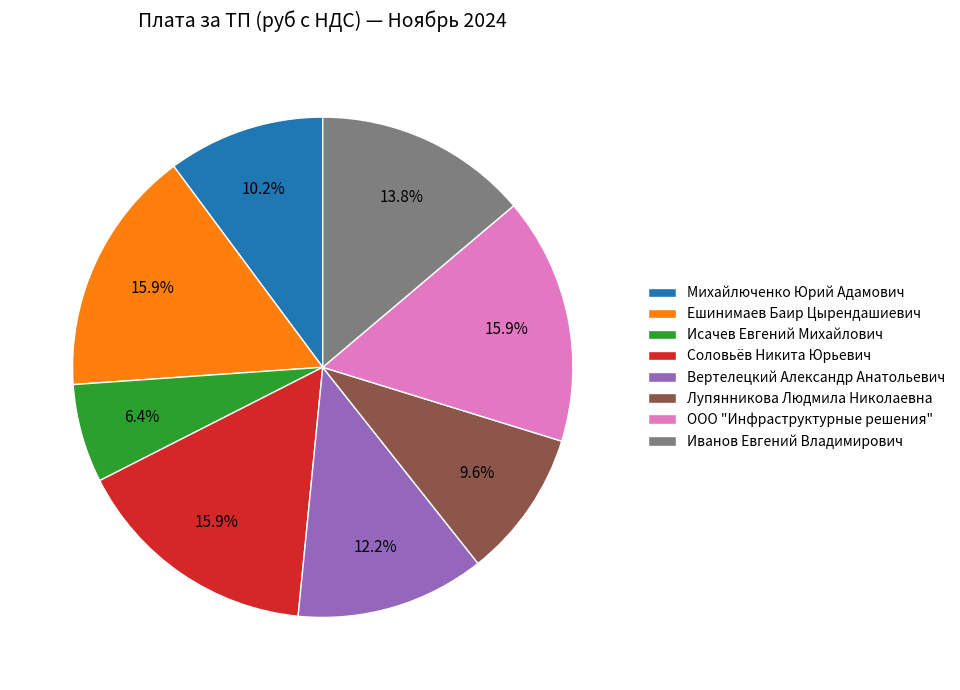

What is the smallest slice in the pie chart?

Исачев Евгений Михайлович